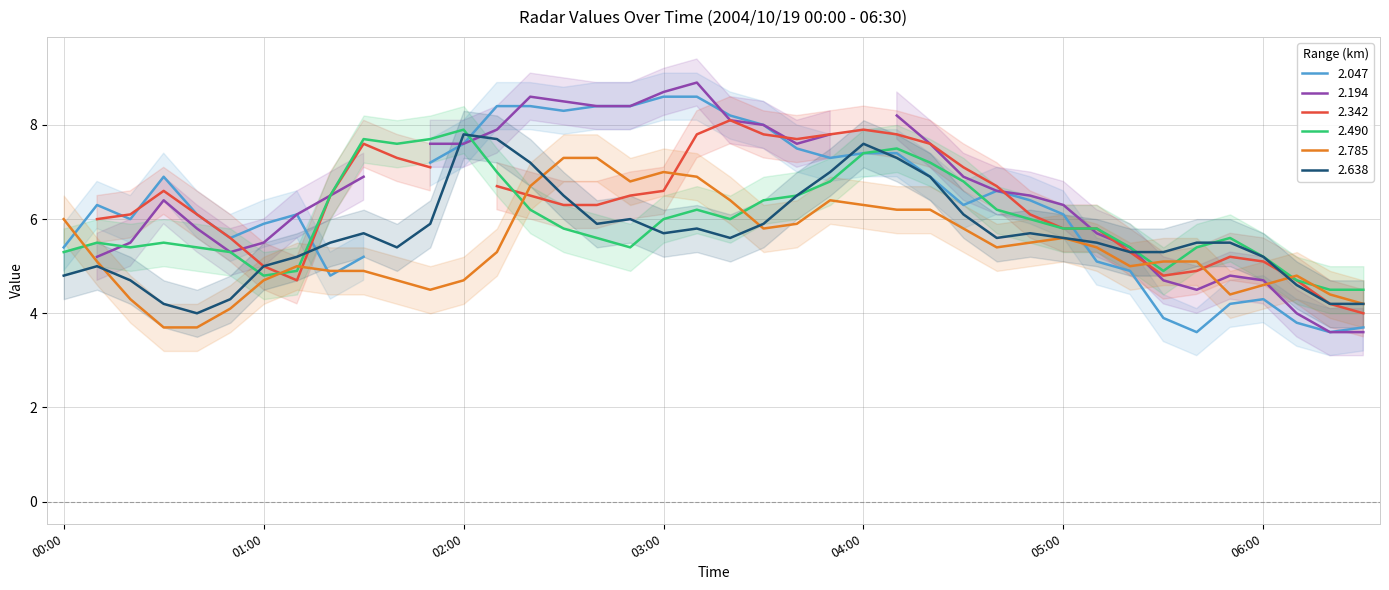

Is it true that 2.638 equals 1.4 at 2004/10/19 05:10?

False